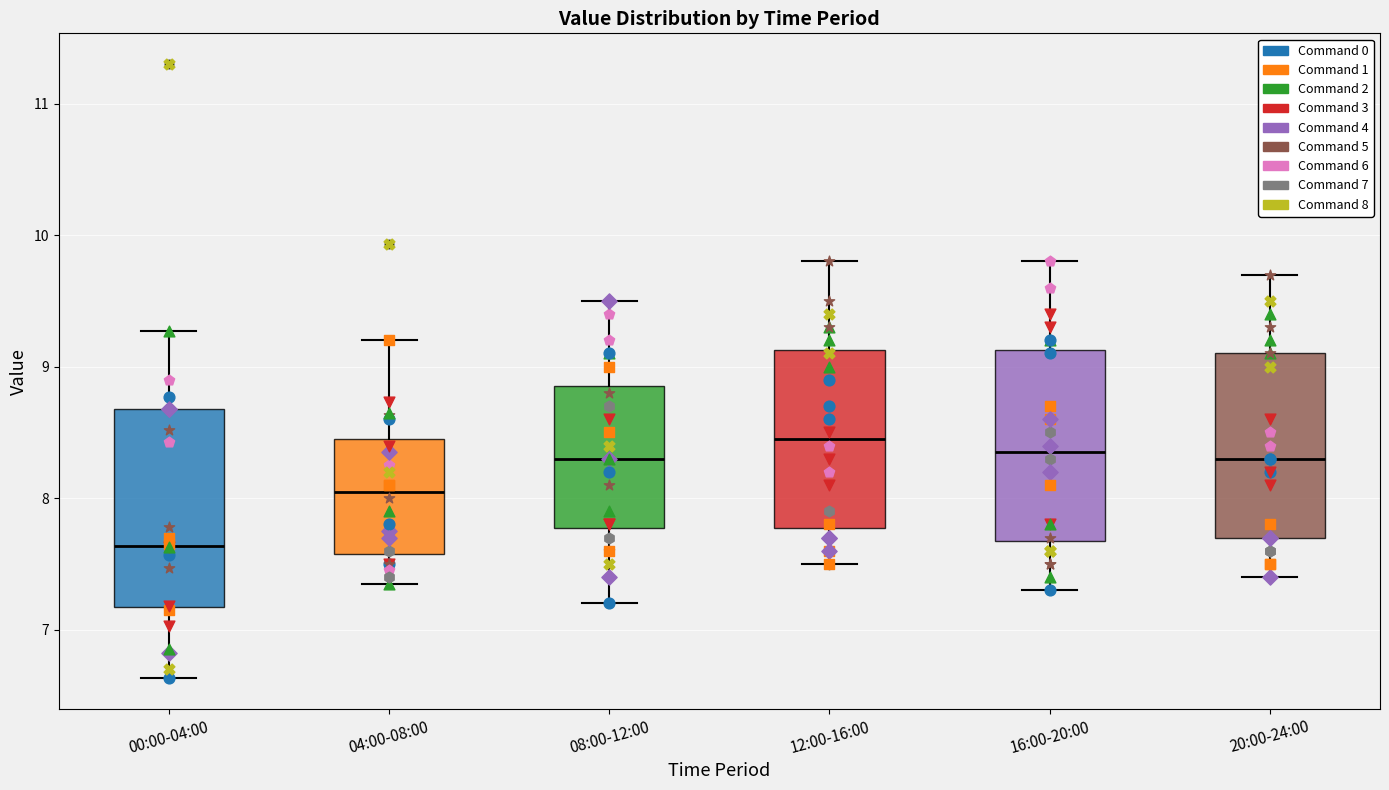

Reading left to right, read every box against the y-axis: the position of its median line, the range the box covers, and the ends of its whiskers. The values are not printed on the chart, so give them approximately, as read against the axis.

00:00-04:00: median 7.6, box 7.2 to 8.7, whiskers 6.6 to 9.3
04:00-08:00: median 8.1, box 7.6 to 8.5, whiskers 7.4 to 9.2
08:00-12:00: median 8.3, box 7.8 to 8.9, whiskers 7.2 to 9.5
12:00-16:00: median 8.5, box 7.8 to 9.1, whiskers 7.5 to 9.8
16:00-20:00: median 8.4, box 7.7 to 9.1, whiskers 7.3 to 9.8
20:00-24:00: median 8.3, box 7.7 to 9.1, whiskers 7.4 to 9.7